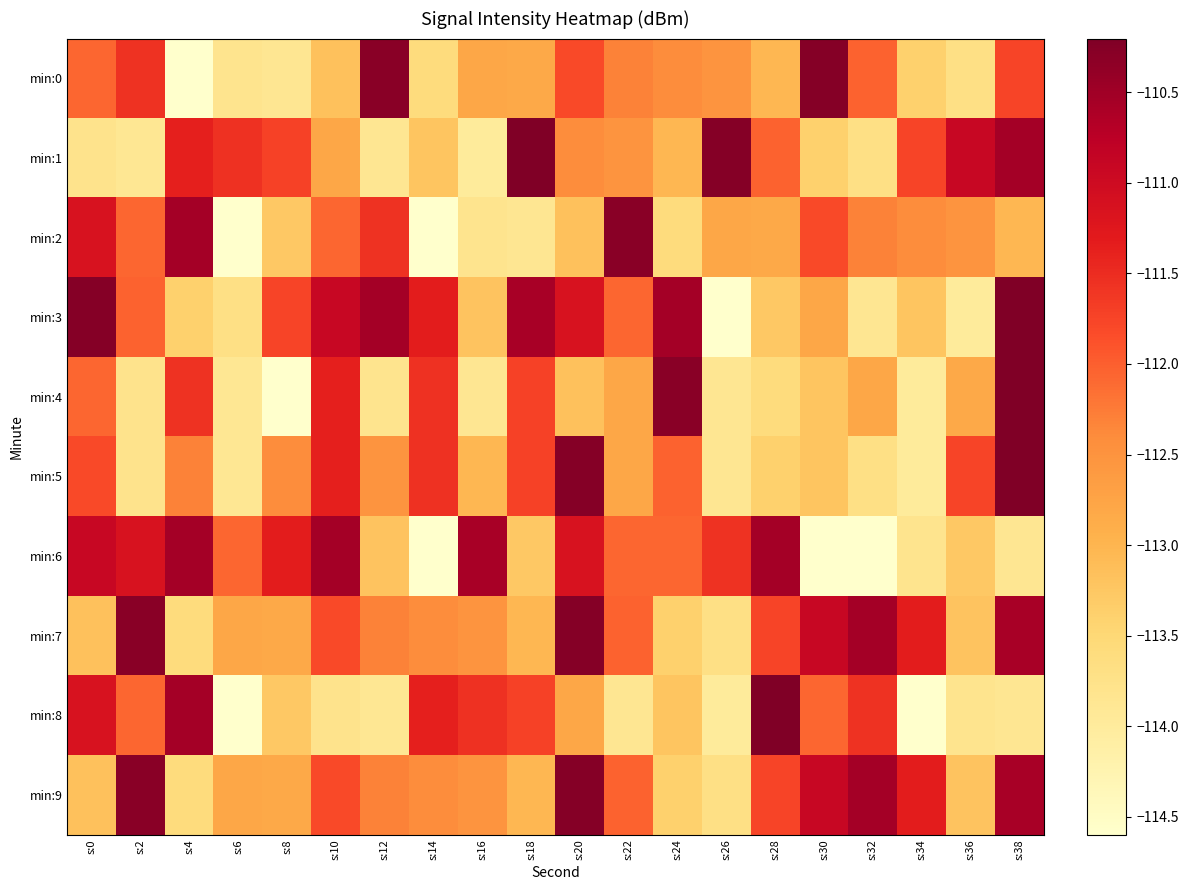

At how many categories does at least one series exceed -112?

20